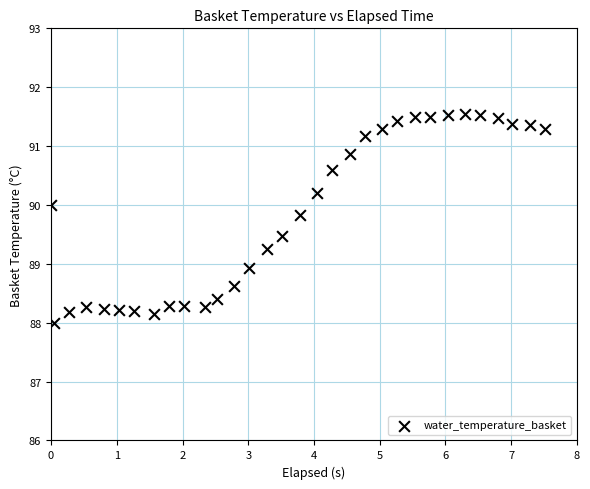

What is the range of X values (max minus min)?

7.5